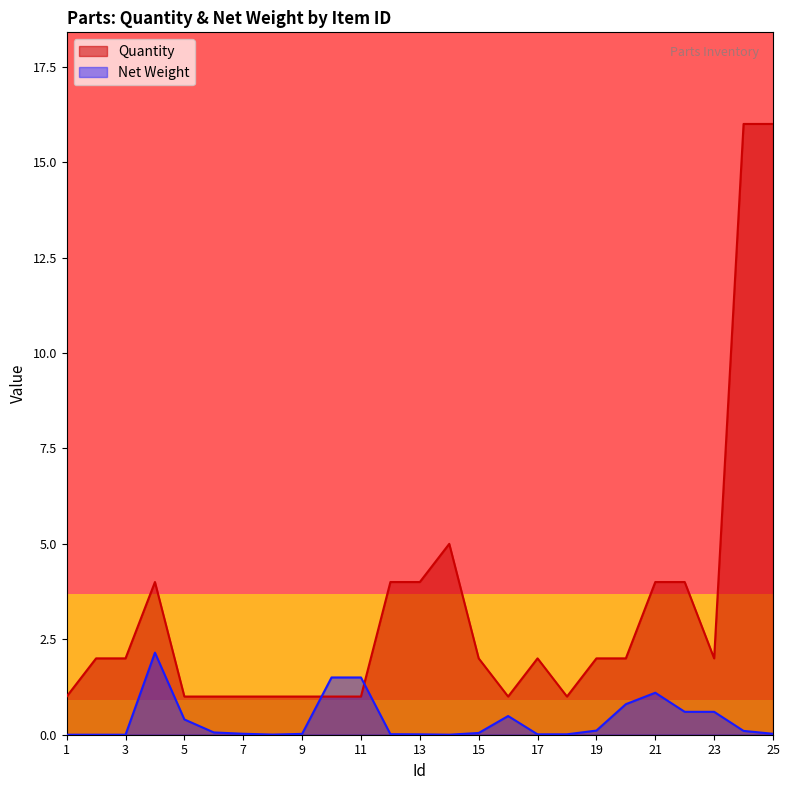

How many lines are shown in the chart?

2